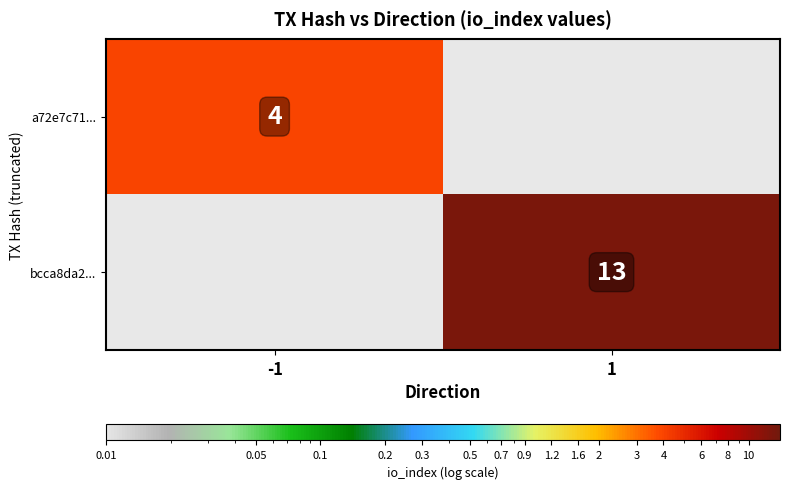

The a72e7c71... series shows 6 at -1. True or false?

False